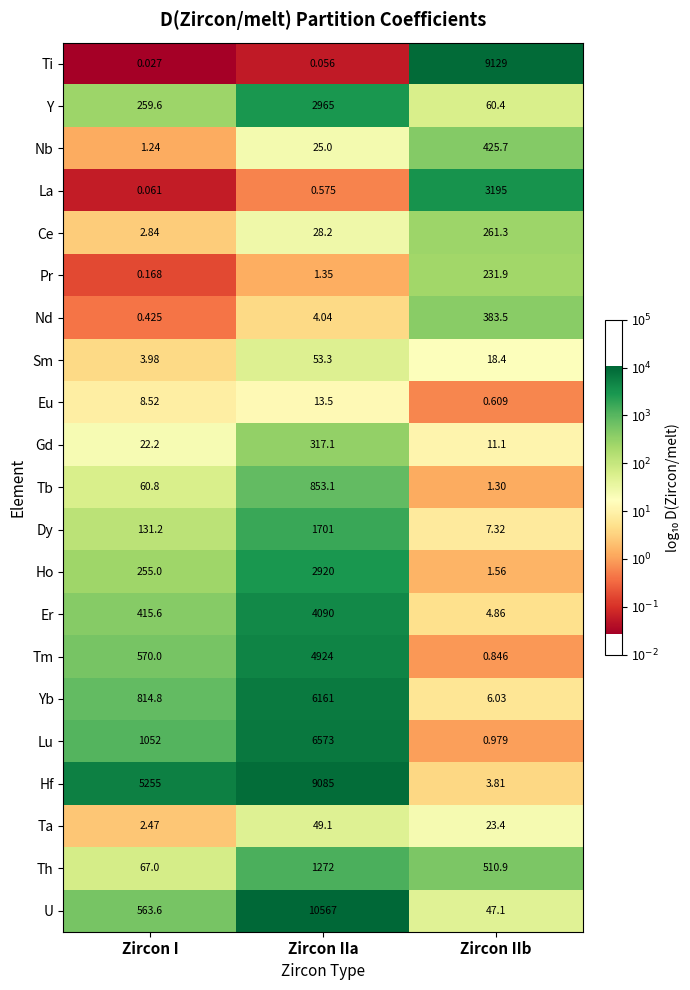

Which category has the highest value across all series?

Zircon IIa